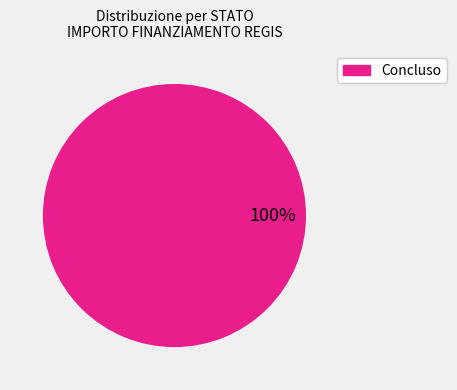

Is it true that Concluso is 100% of the pie?

True